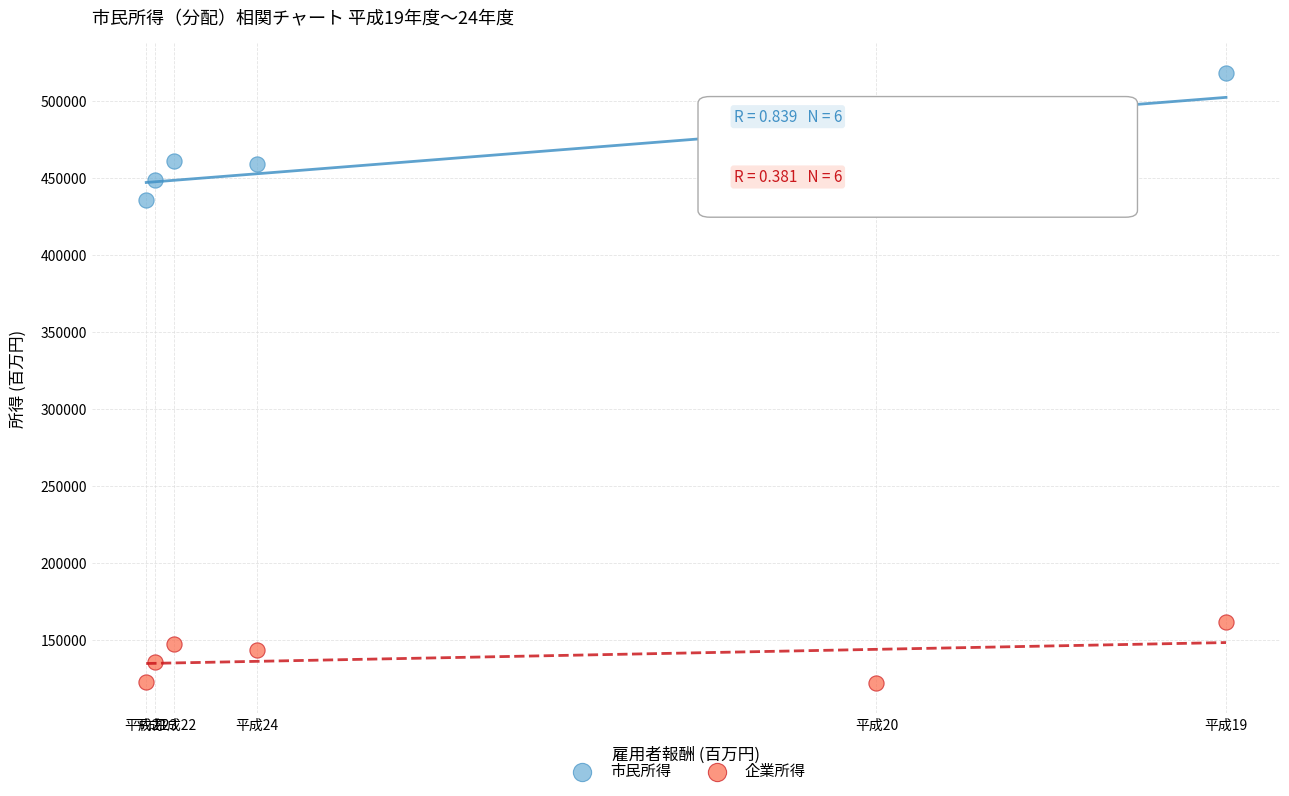

Which series has the widest spread of Y values?

市民所得